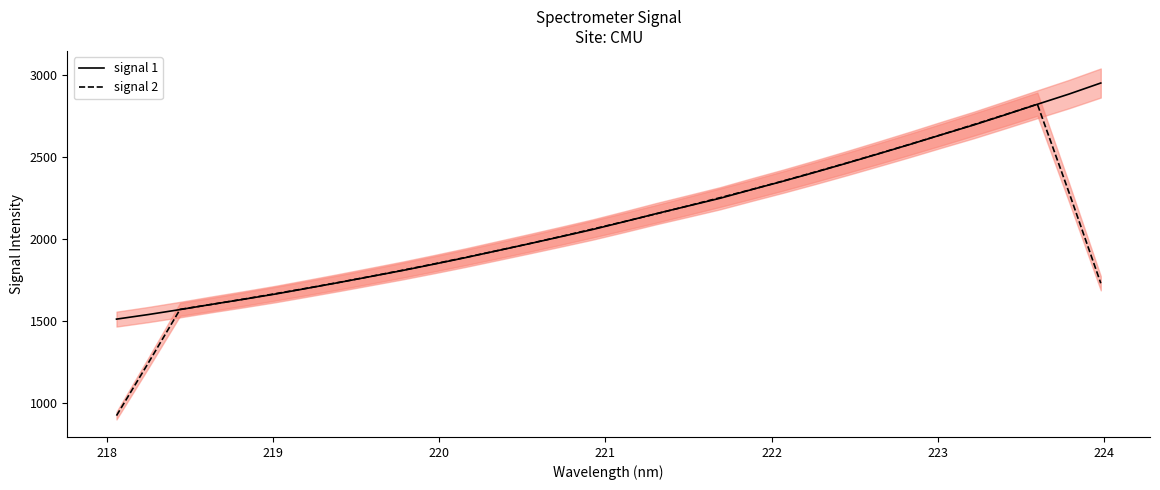

What is the maximum value for signal 2?

2824.5